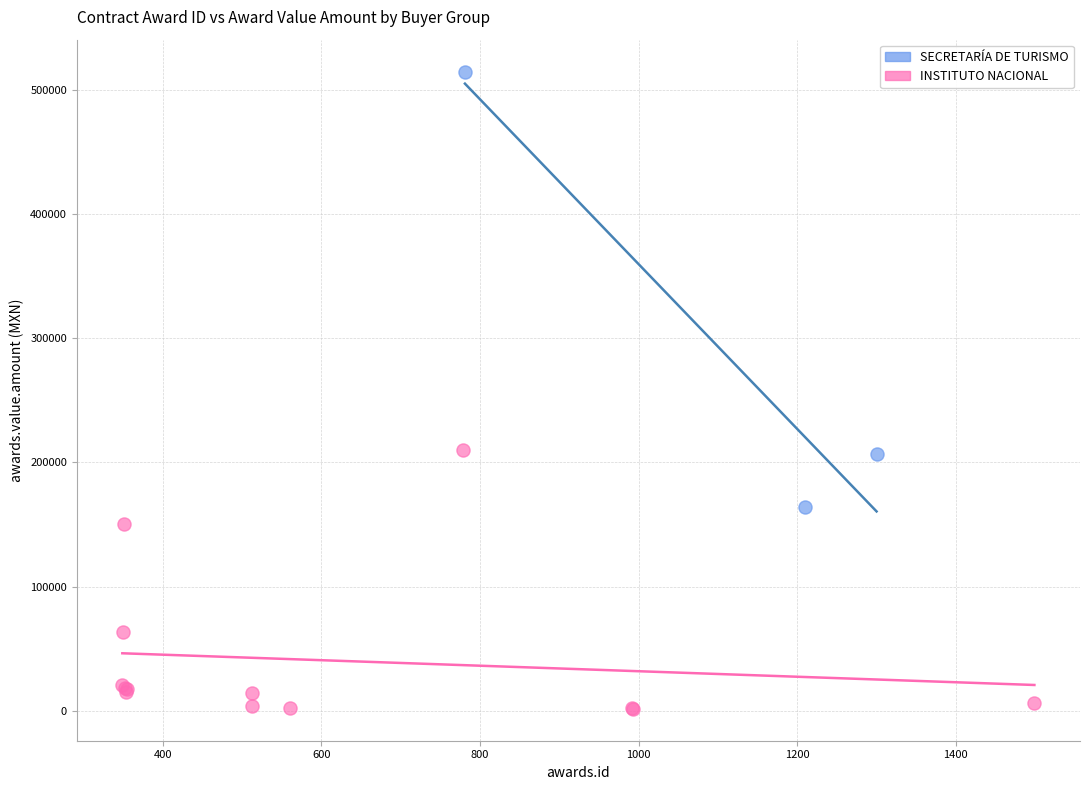

Which series has the largest Y range (max minus min)?

SECRETARÍA DE TURISMO